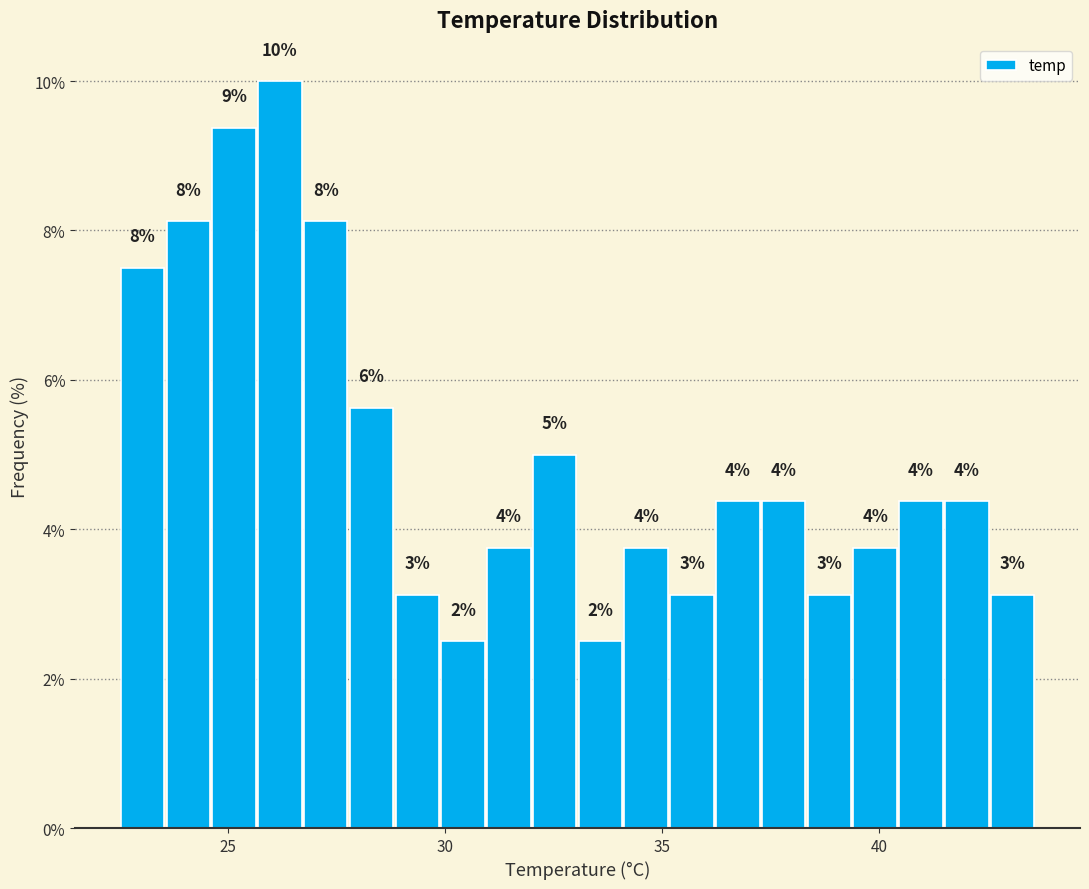

Around what value on the x-axis is the tallest bar? Give the approximate position of its centre, as read against the axis.

26.0